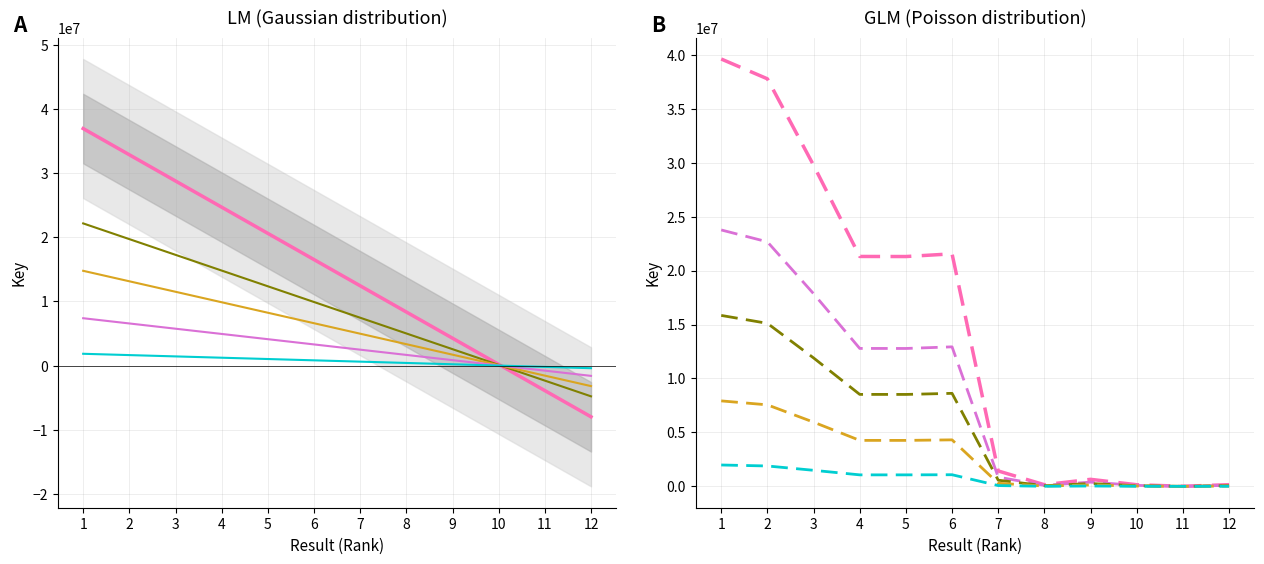

True or false: Key (linear fit) has more than 2 interior local peaks.

False